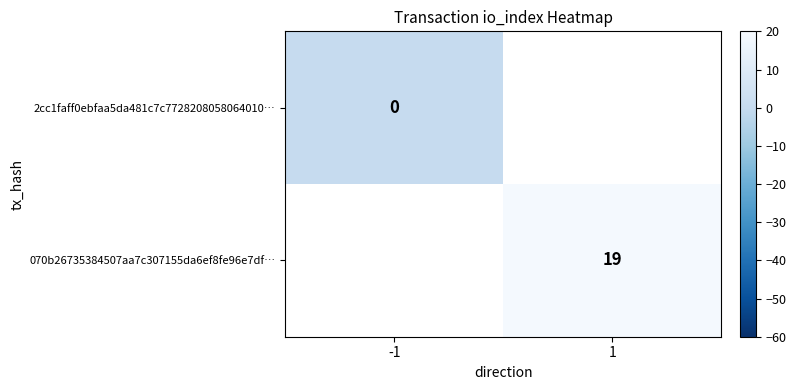

Is it true that 070b26735384507aa7c307155da6ef8fe96e7df… equals 6 at 1?

False